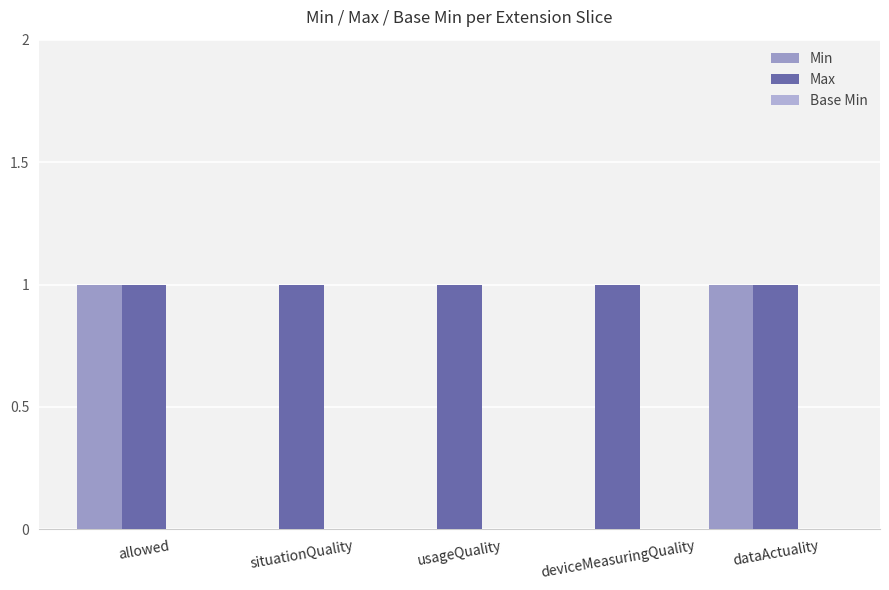

What is the label of the 5th bar from the right?

allowed